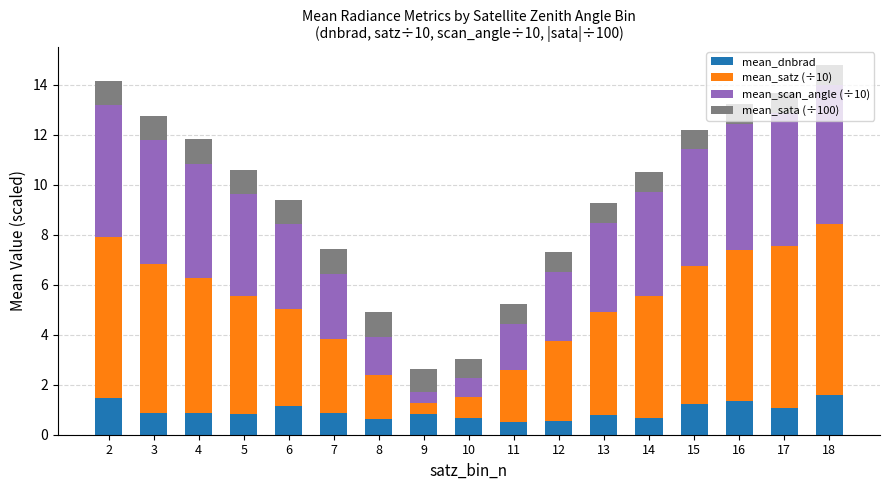

What is the highest value of the mean_dnbrad series?

1.6